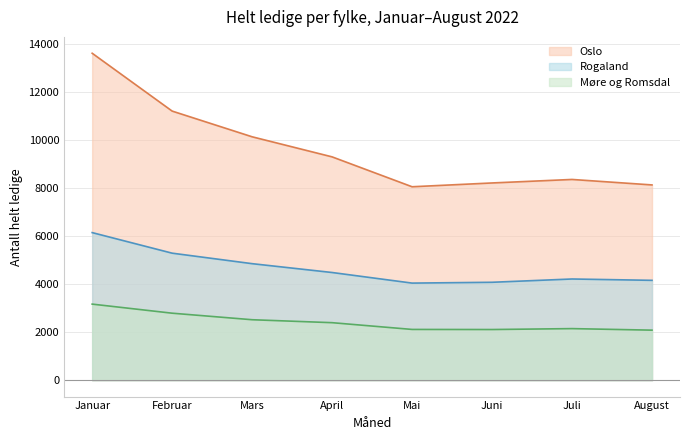

Rank the series by their average value, from lowest to highest.

Møre og Romsdal, Rogaland, Oslo